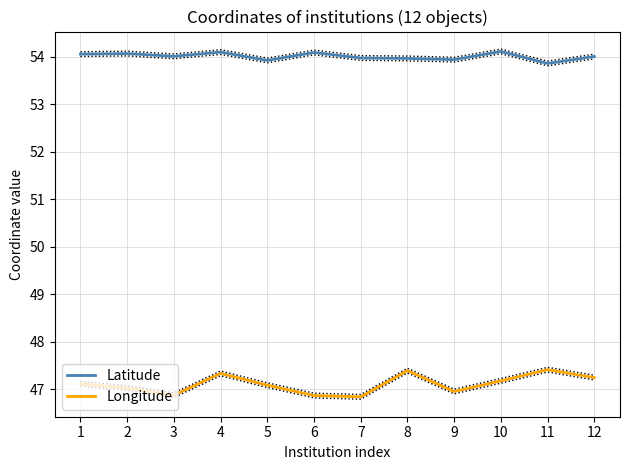

Reading left to right, list all the values displayed in this chart.

Latitude: 1=54.1	2=54.1	3=54.0	4=54.1	5=53.9	6=54.1	7=54.0	8=54.0	9=53.9	10=54.1	11=53.9	12=54.0
Longitude: 1=47.1	2=47.0	3=46.9	4=47.3	5=47.1	6=46.9	7=46.8	8=47.4	9=47.0	10=47.2	11=47.4	12=47.2